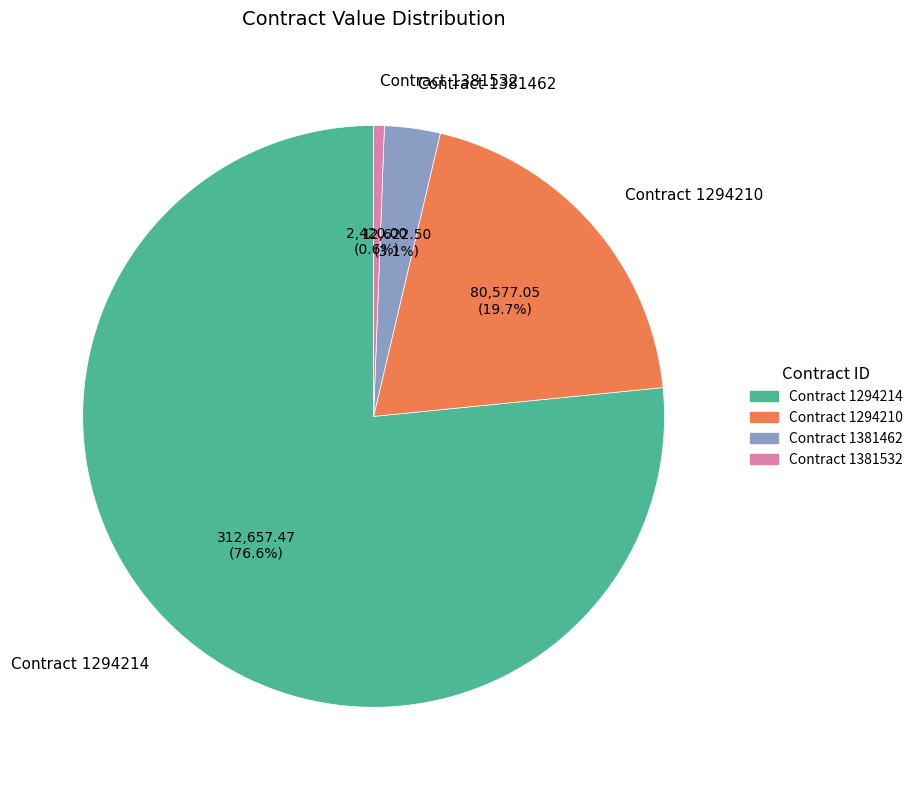

Rank the categories by value from highest to lowest.

Contract 1294214, Contract 1294210, Contract 1381462, Contract 1381532